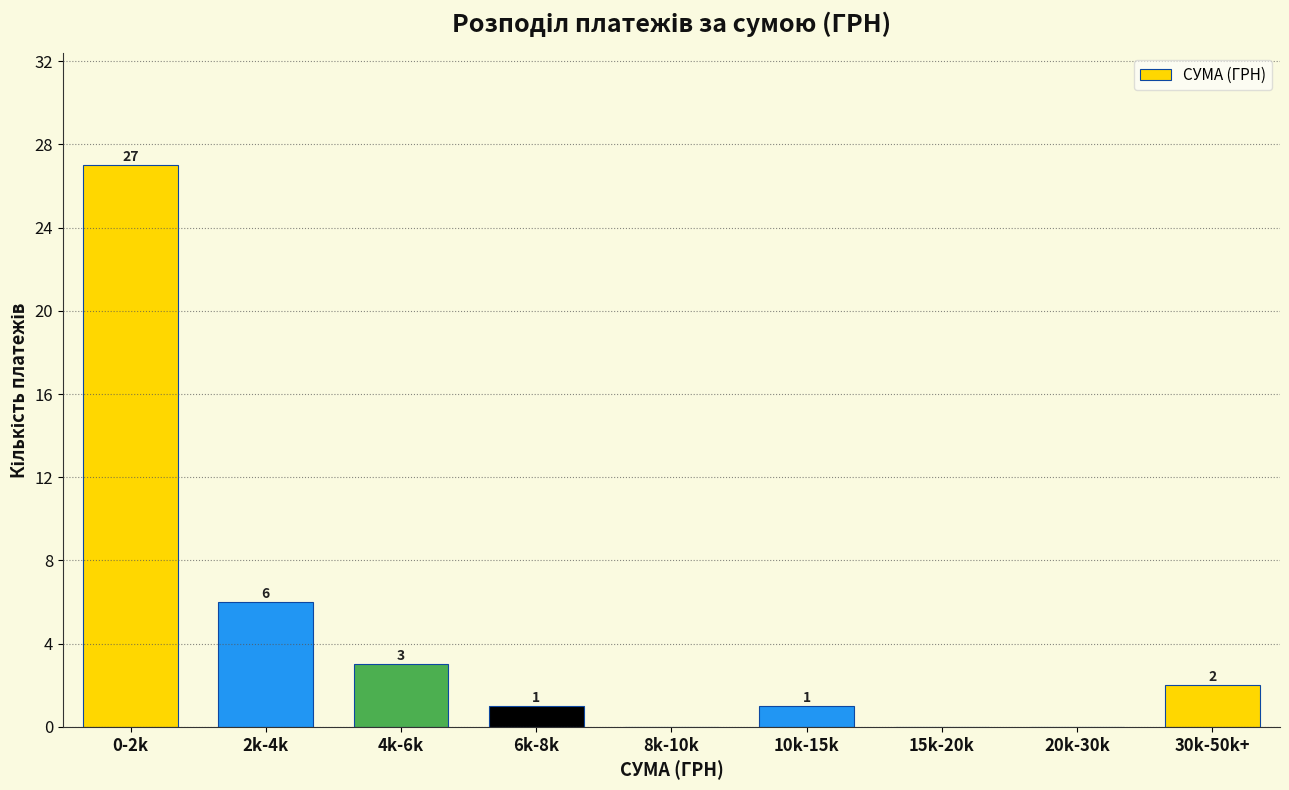

Reading left to right, list all the values displayed in this chart.

0-2k=27	2k-4k=6	4k-6k=3	6k-8k=1	8k-10k=0	10k-15k=1	15k-20k=0	20k-30k=0	30k-50k+=2